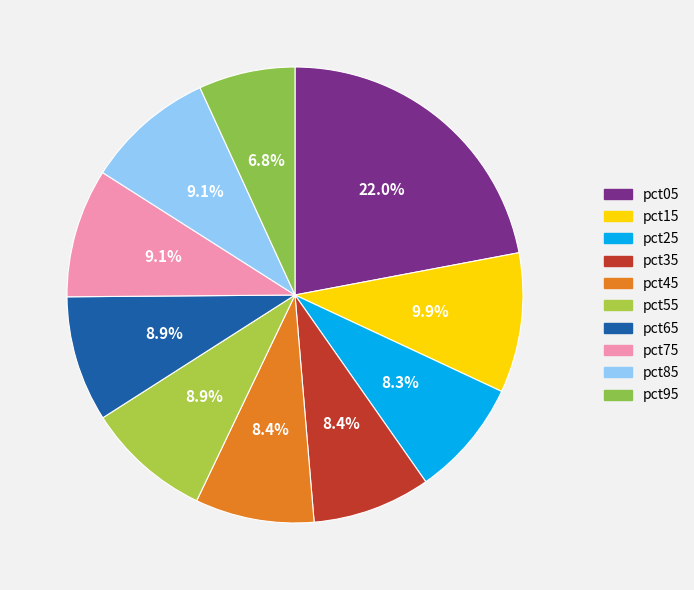

To the nearest percent, what is the combined percentage of pct85 and pct75?

18%